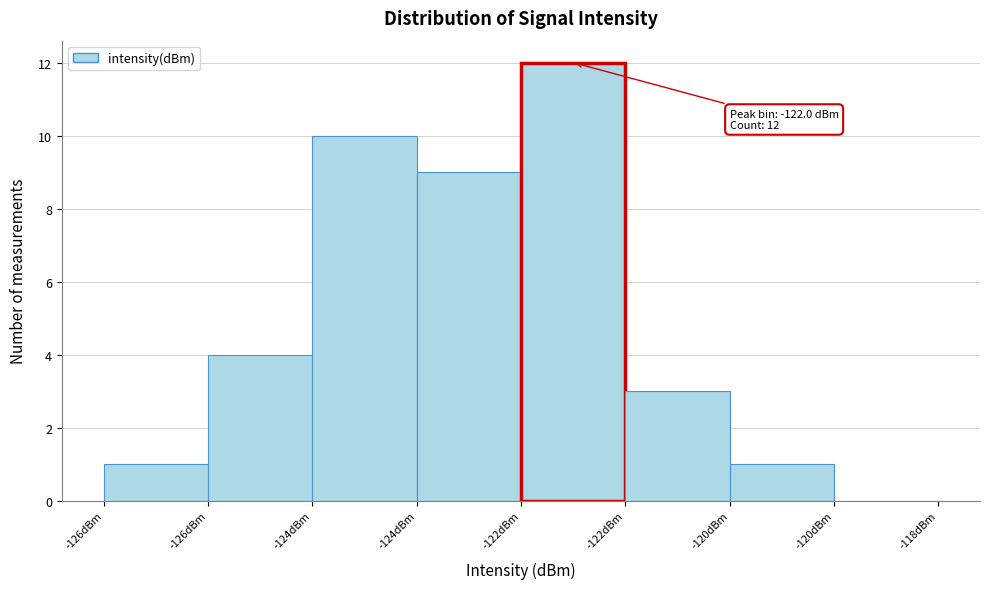

Are the bars horizontal?

No